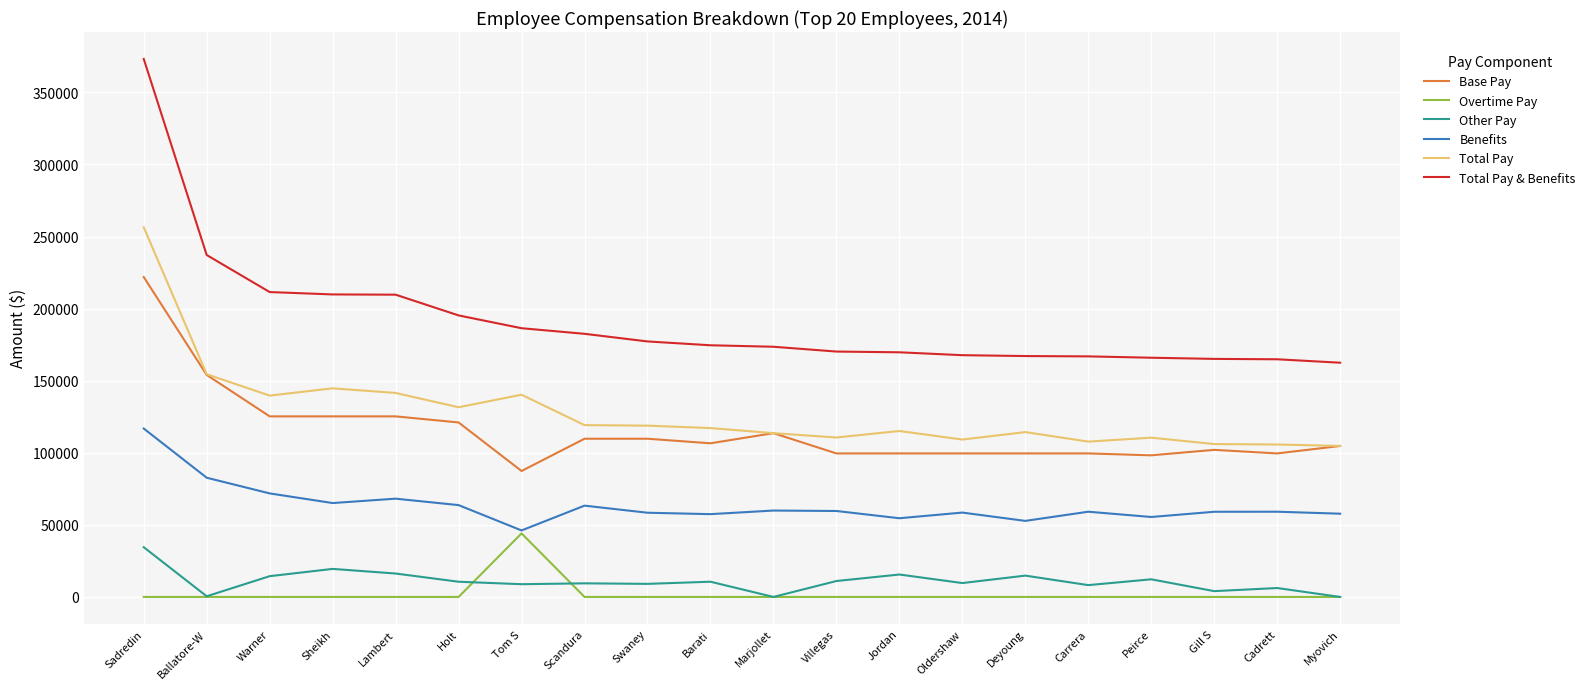

What are all the series names shown in the legend?

Base Pay, Overtime Pay, Other Pay, Benefits, Total Pay, Total Pay & Benefits